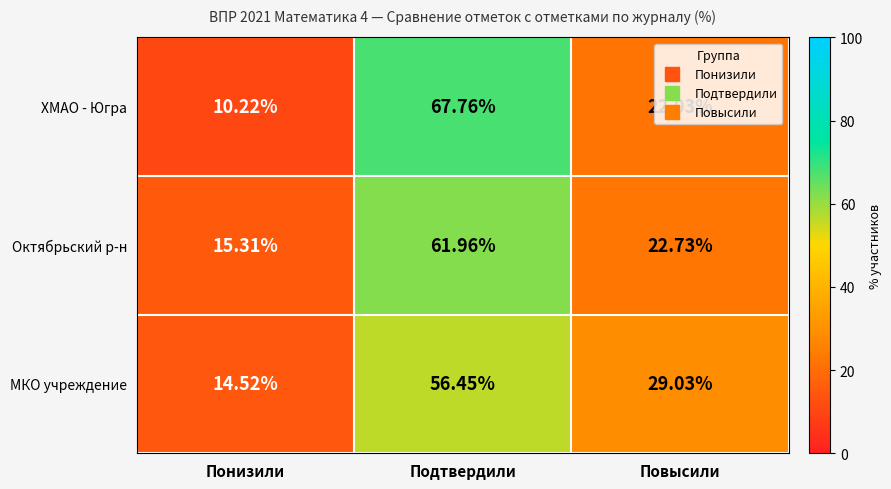

Which label corresponds to the smallest value in the chart?

Понизили